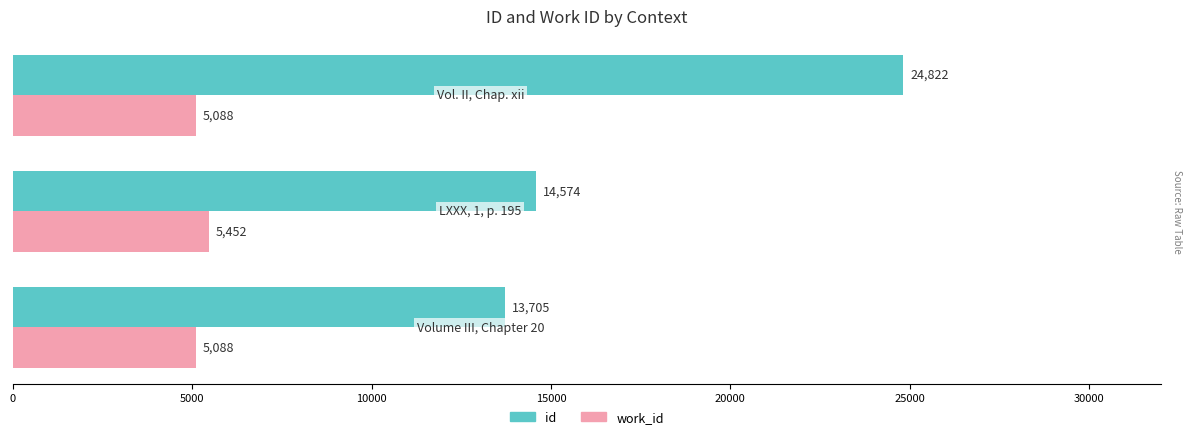

Count the work_id values in the range 5088 to 5452.

3